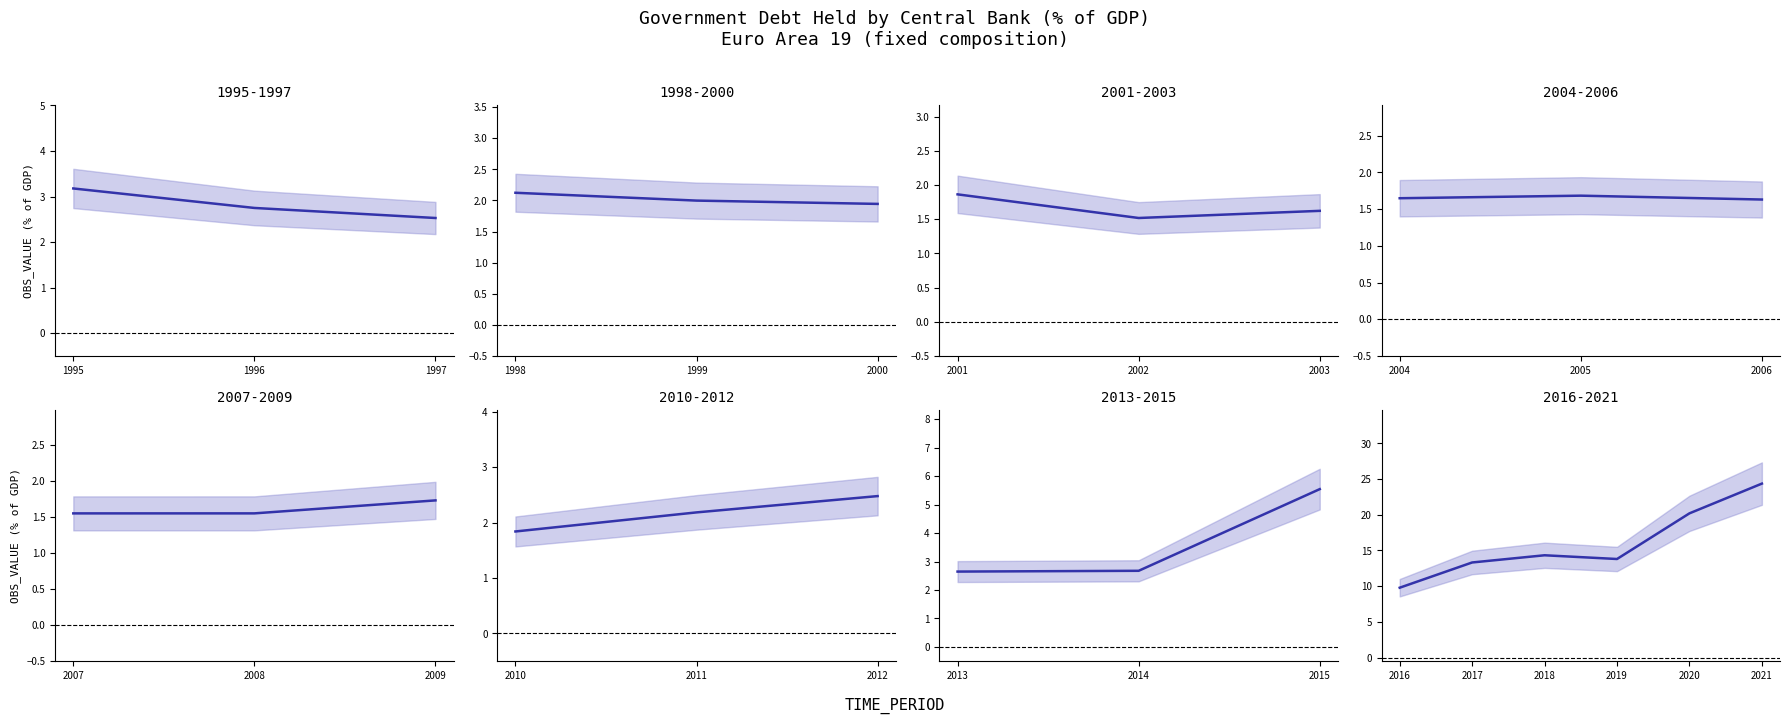

How many lines are shown in the chart?

1